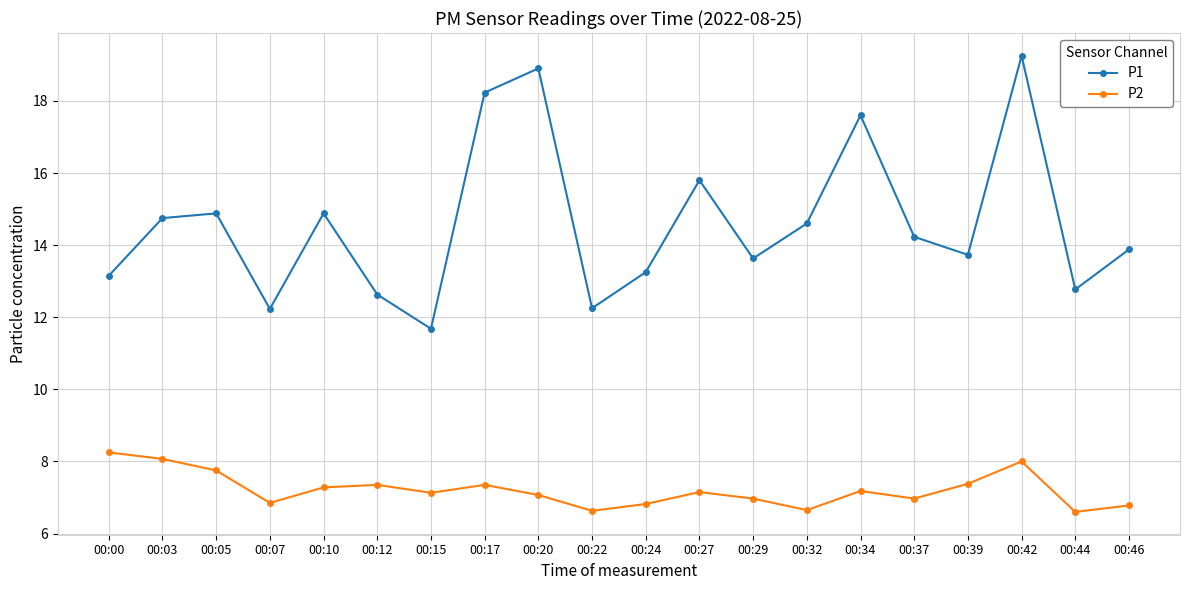

True or false: P2 has a value of 4.8 at 00:29.

False